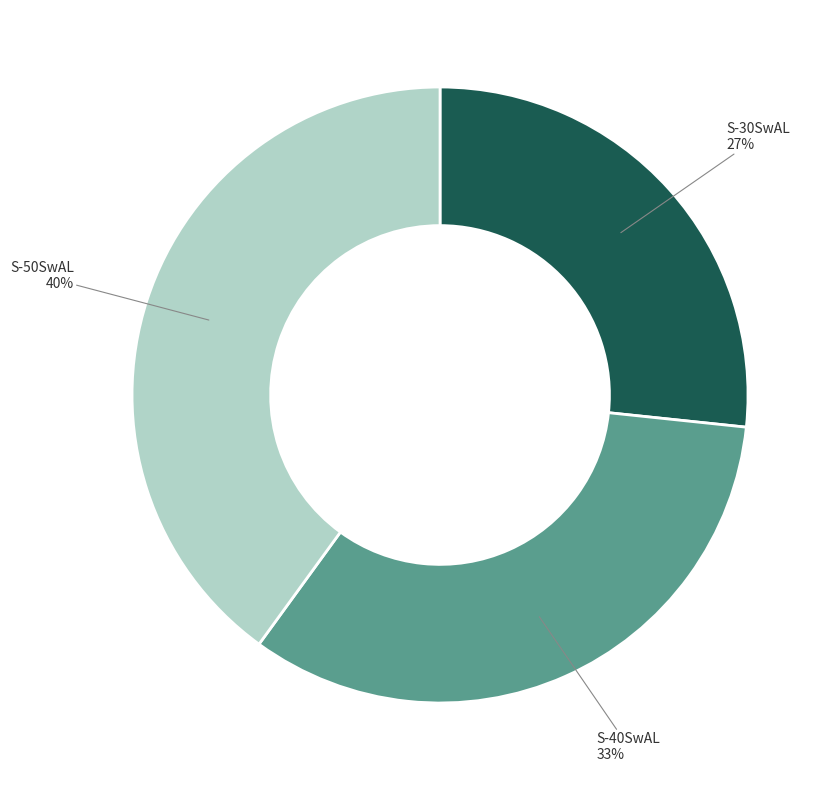

Does S-50SwAL account for over 50% of the chart?

No